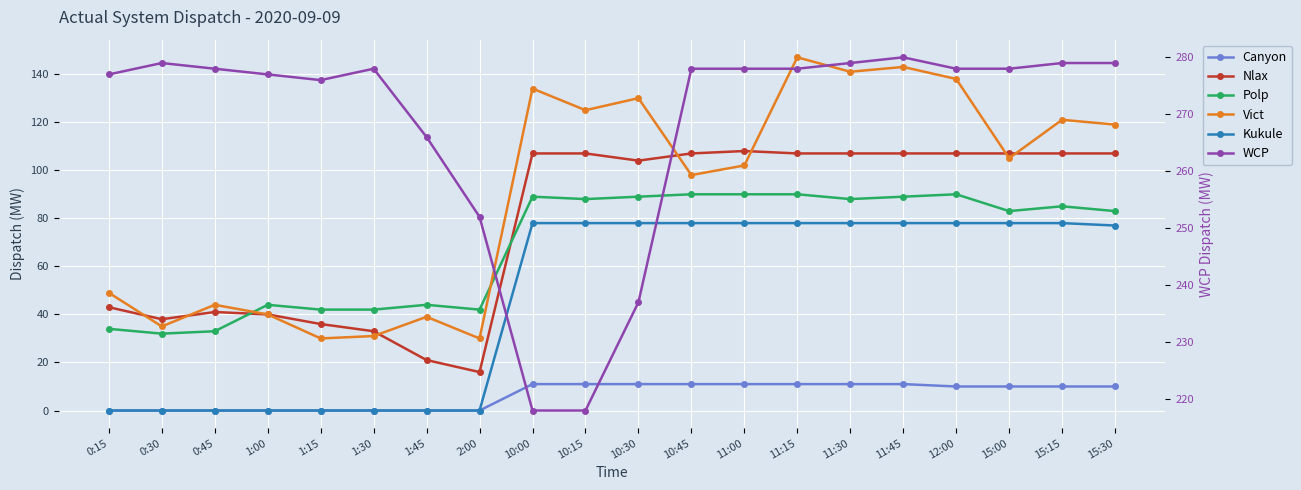

True or false: Canyon has more than 1 points higher than both neighbors.

False